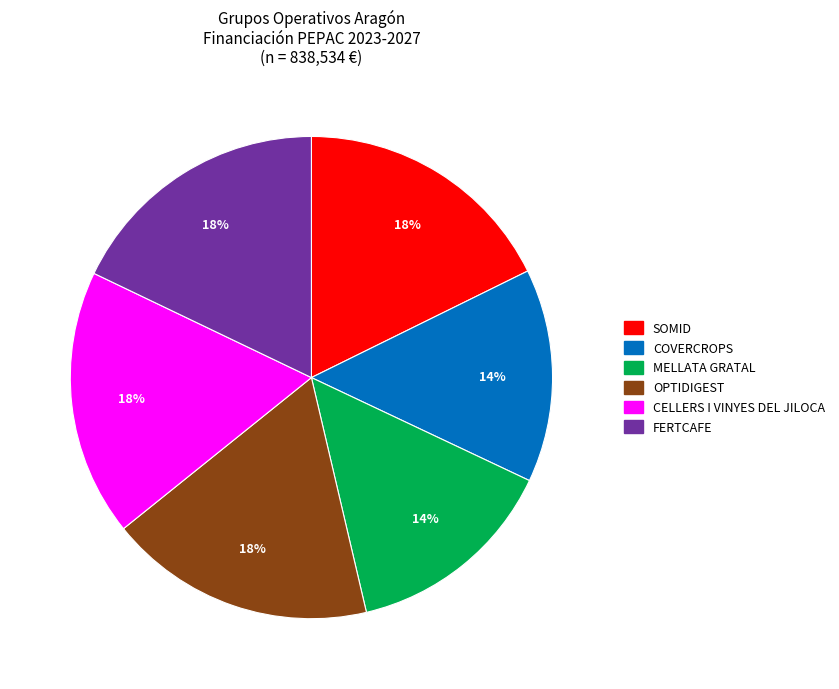

Do OPTIDIGEST and FERTCAFE together represent more than half of the pie?

No